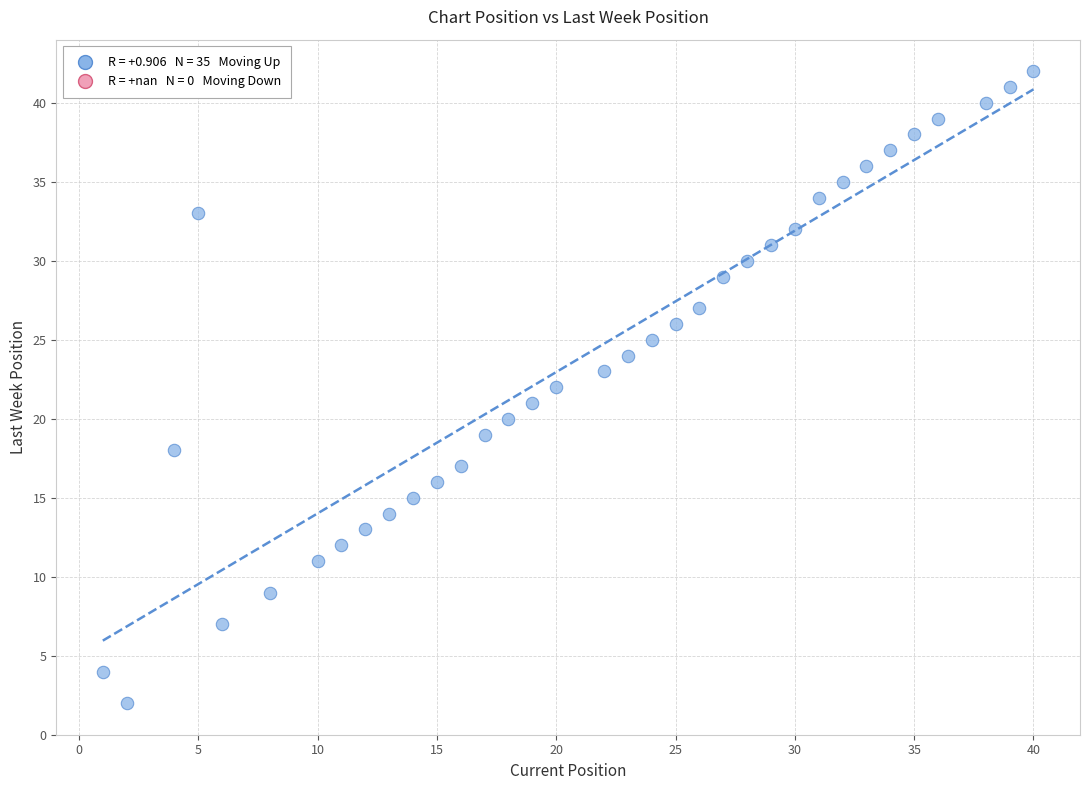

What is the range of X values (max minus min)?

39